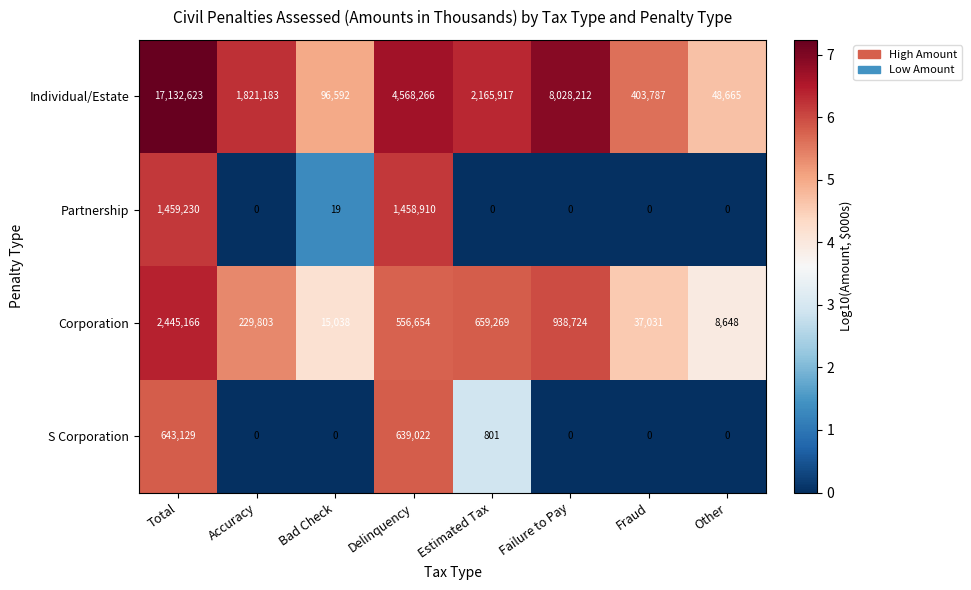

Count the number of data series in this chart.

4